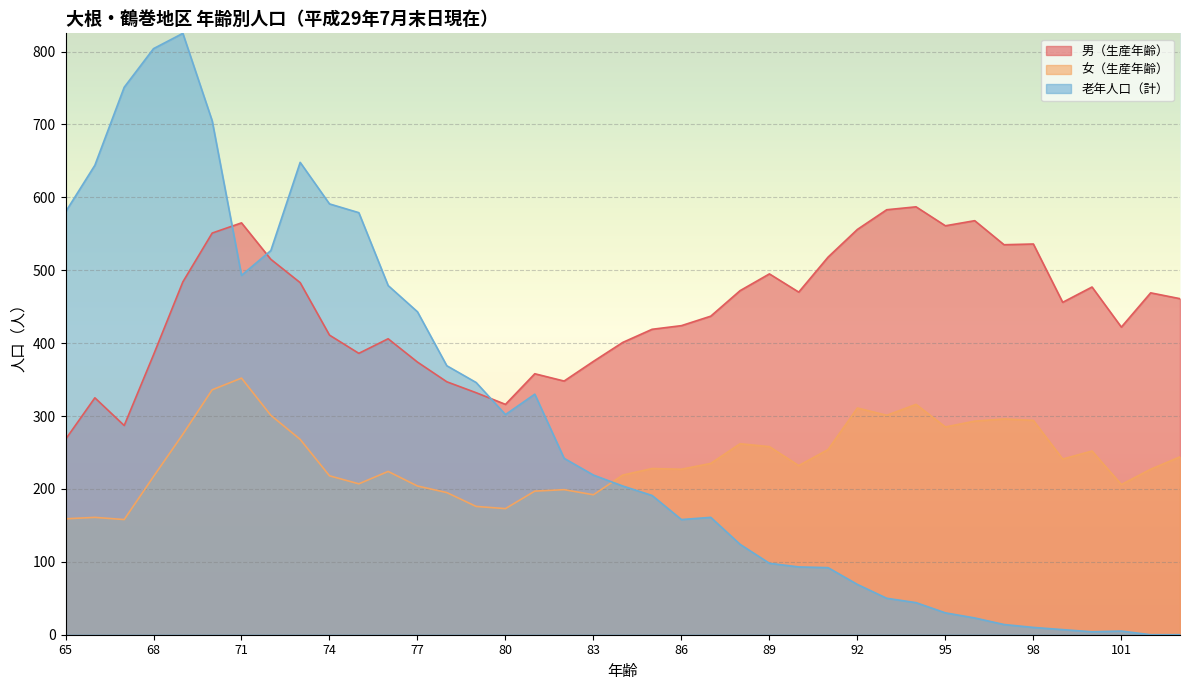

How many lines are shown in the chart?

3